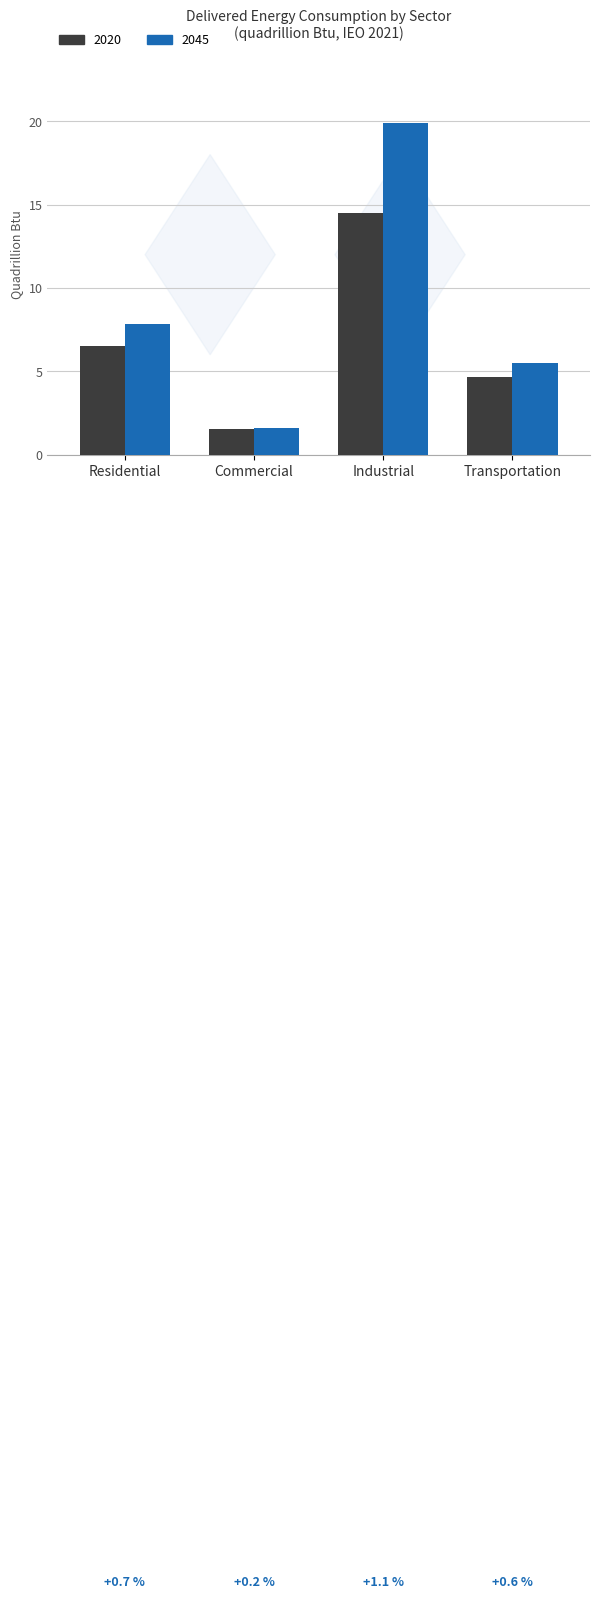

Is it true that 2045 equals 27.5 at Industrial?

False